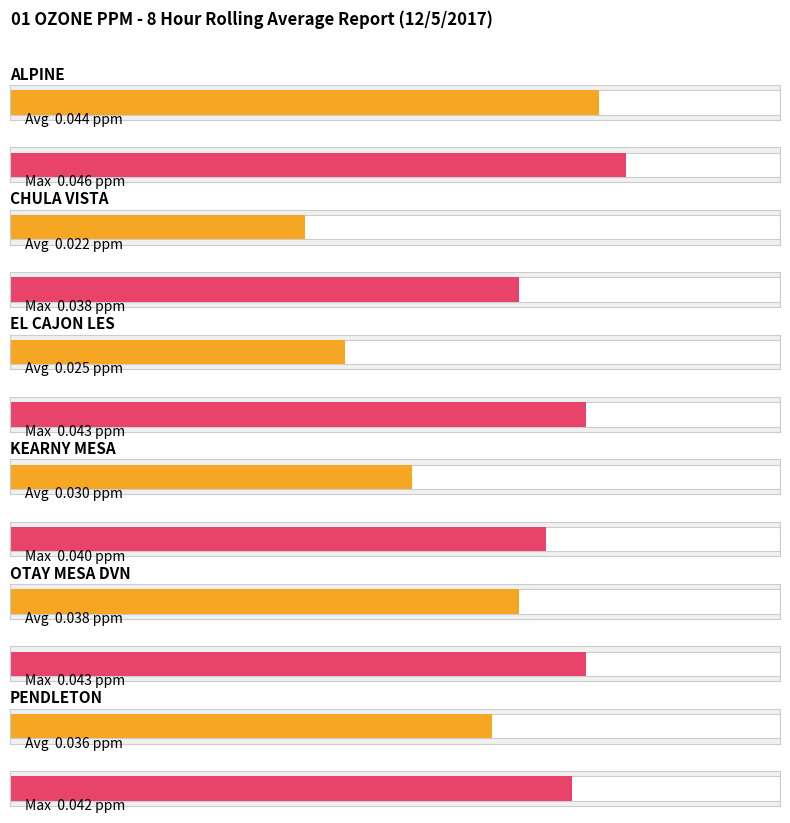

At which label does Max reach its minimum?

CHULA VISTA